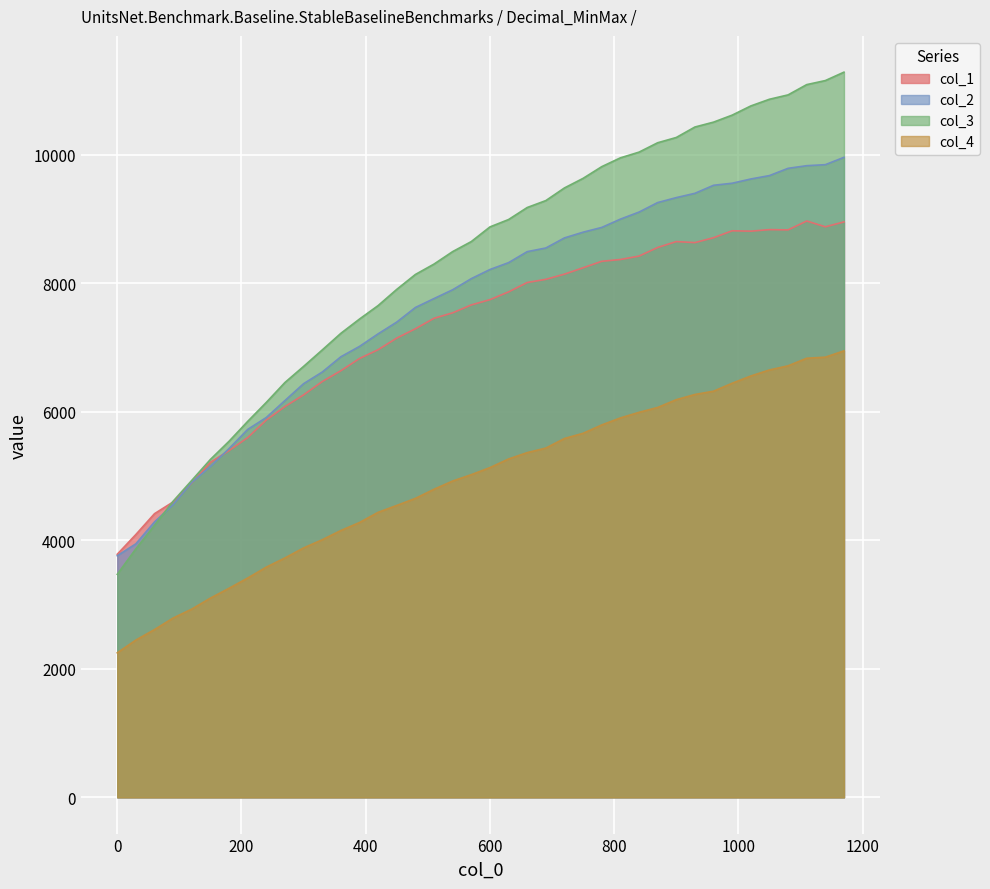

At which label does col_2 reach its minimum?

0